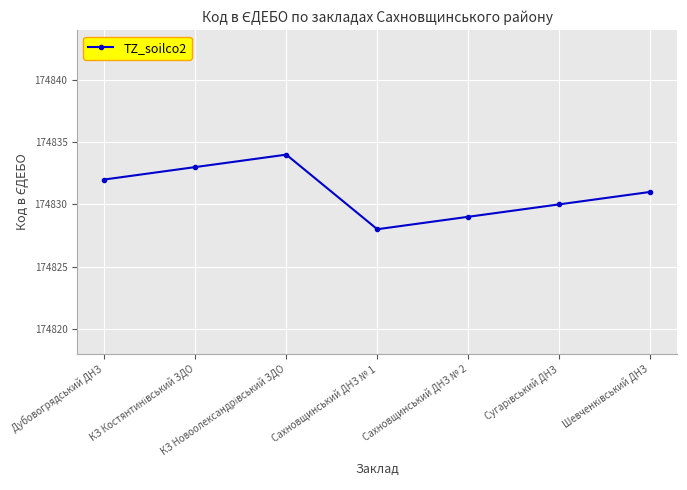

What is the difference between the second highest and second lowest values?

4